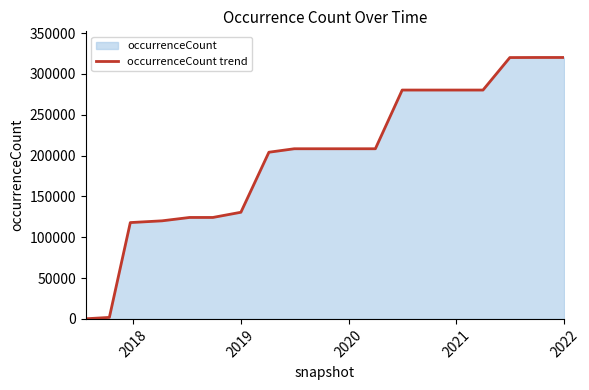

What is the maximum value shown in the chart?

320160